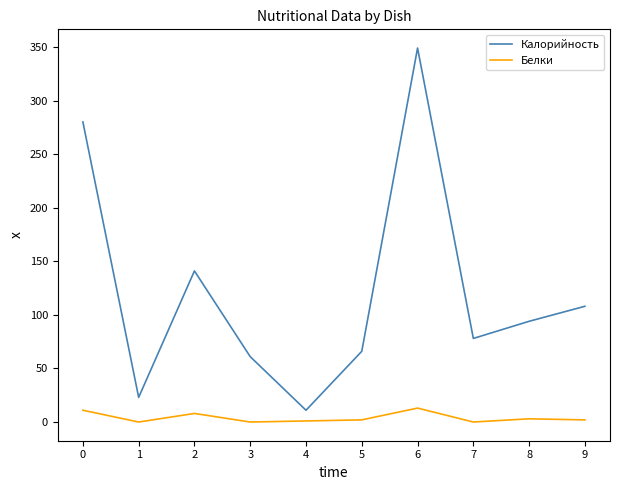

True or false: Калорийность and Белки intersect in this chart.

False